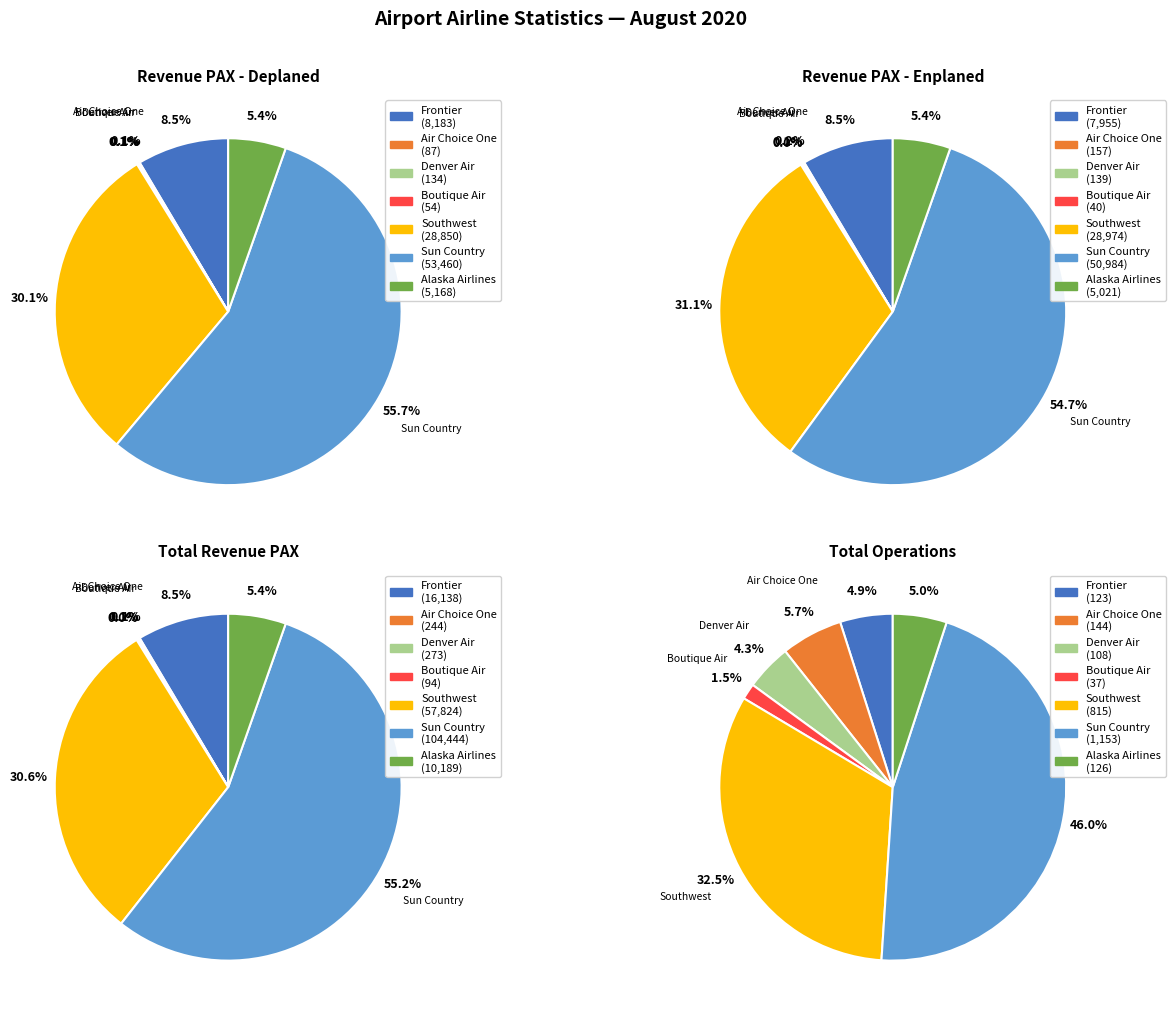

What percentage is NOT represented by Denver Air?

99.9%